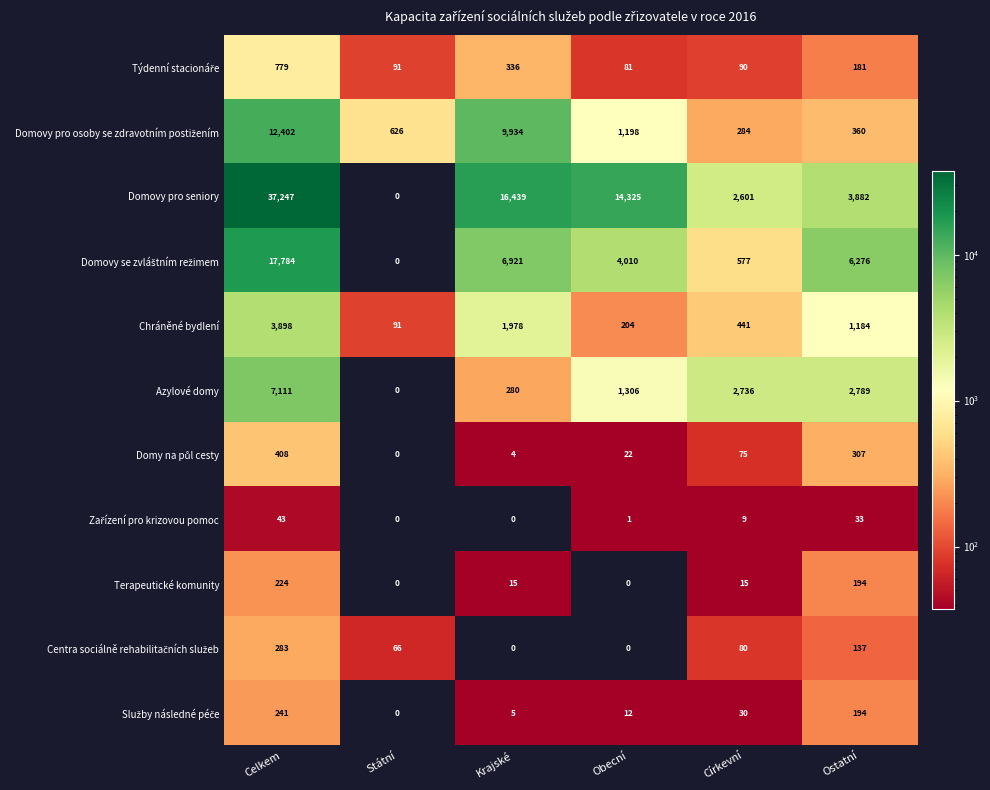

What is the difference between the Terapeutické komunity values at Krajské and Obecní?

15